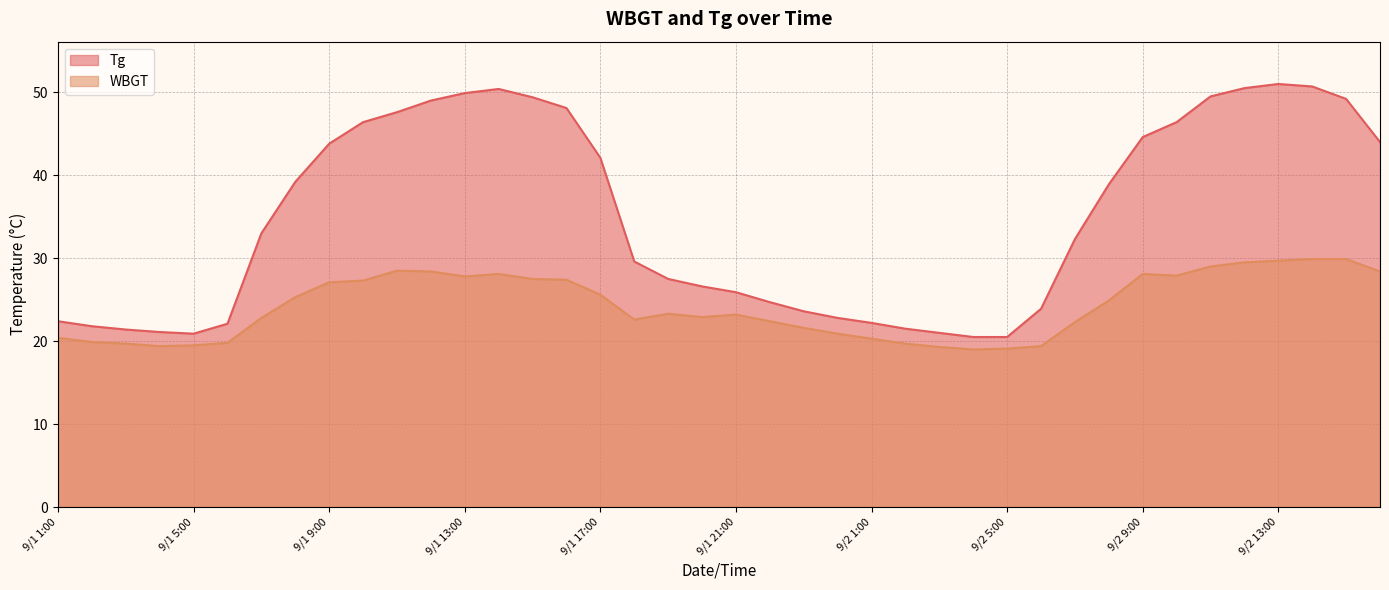

Reading left to right, extract all data points from this chart.

Tg: 22.4	21.8	21.4	21.1	20.9	22.1	33.0	39.2	43.8	46.4	47.6	49.0	49.9	50.4	49.4	48.1	42.1	29.6	27.5	26.6	25.9	24.7	23.6	22.8	22.2	21.5	21.0	20.5	20.5	23.9	32.3	38.9	44.6	46.4	49.5	50.5	51.0	50.7	49.2	44.0
WBGT: 20.4	19.9	19.7	19.4	19.5	19.8	22.8	25.3	27.1	27.3	28.5	28.4	27.8	28.1	27.5	27.4	25.6	22.6	23.3	22.9	23.2	22.4	21.6	20.9	20.3	19.7	19.3	19.0	19.1	19.4	22.3	24.9	28.1	27.9	29.0	29.5	29.7	29.9	29.9	28.4